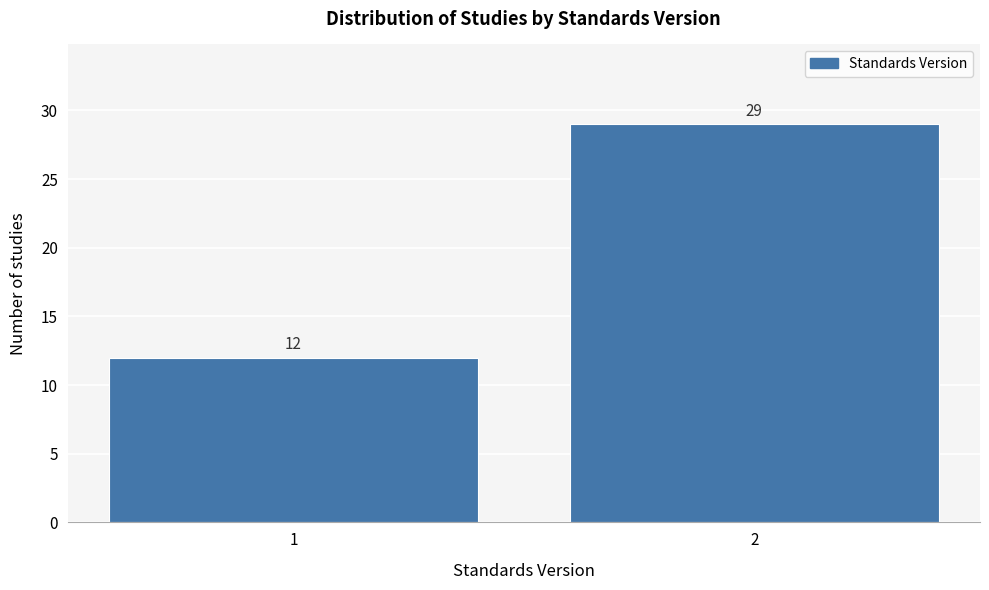

Reading left to right, extract all data points from this chart.

12	29